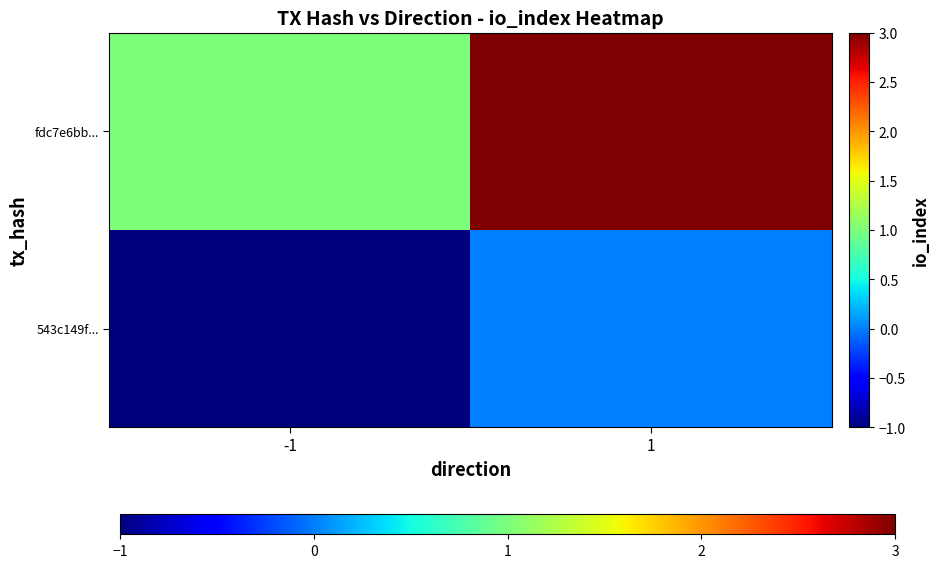

At -1, list the series in order from smallest to largest.

543c149f..., fdc7e6bb...